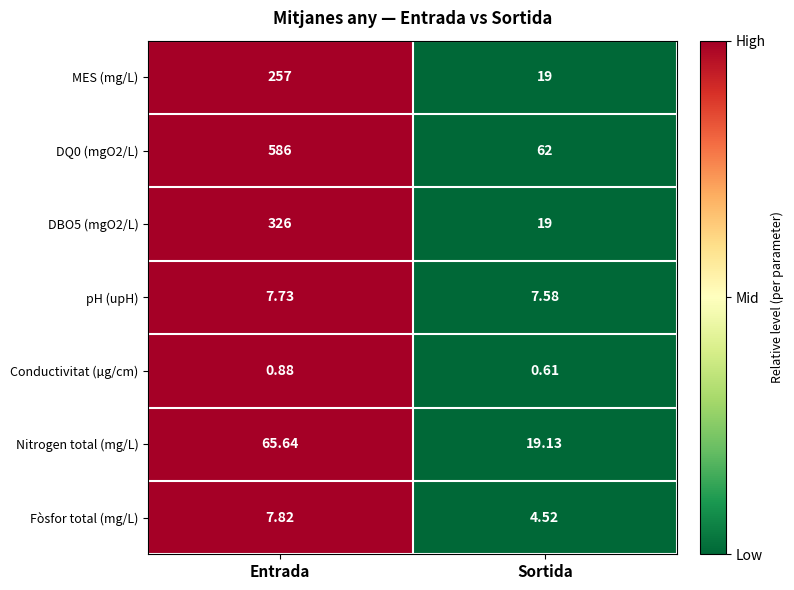

Rank the categories by DQ0 (mgO2/L) value from highest to lowest.

Entrada, Sortida